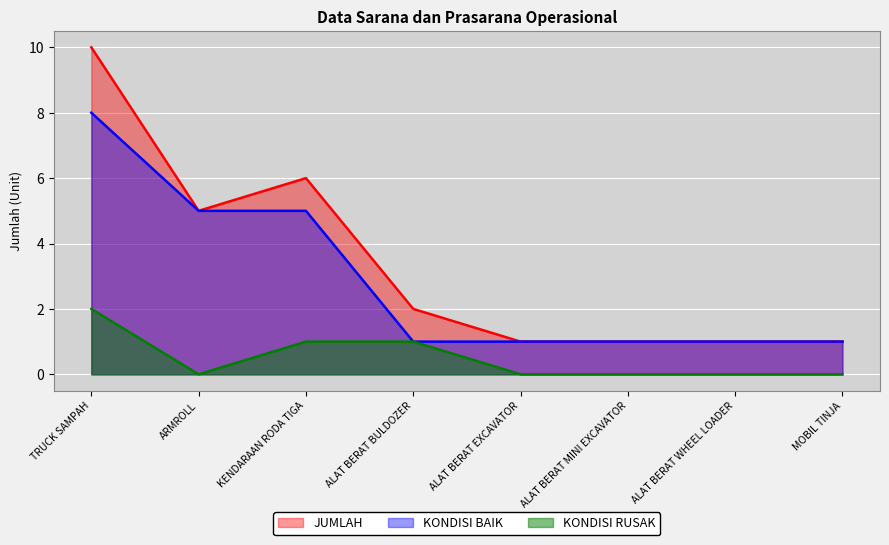

What is the lowest value of the KONDISI BAIK series?

1